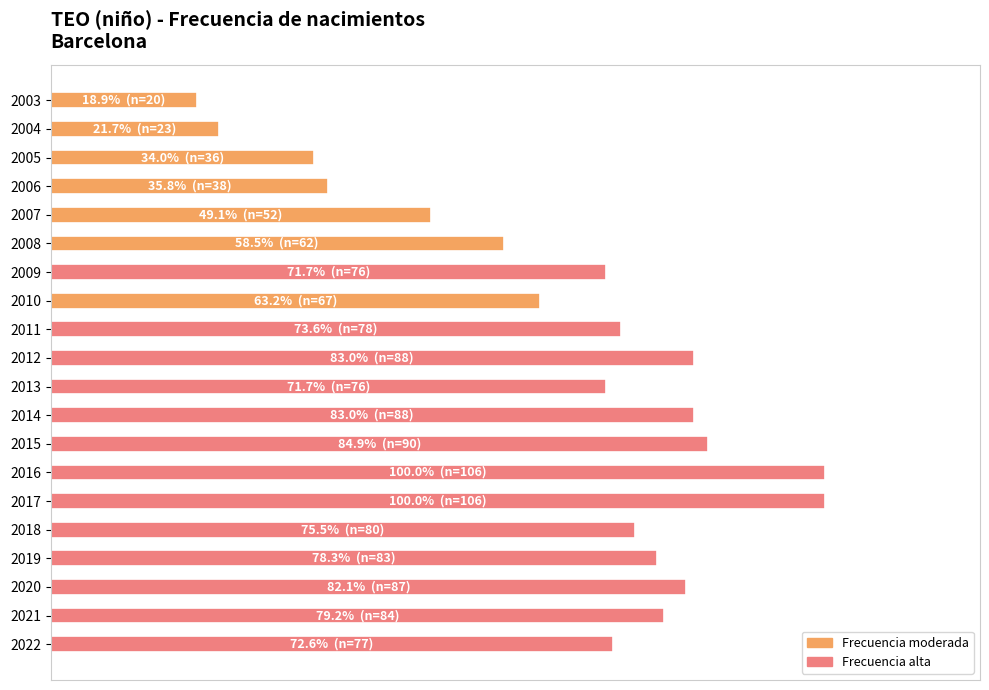

What is the minimum value shown in the chart?

18.9